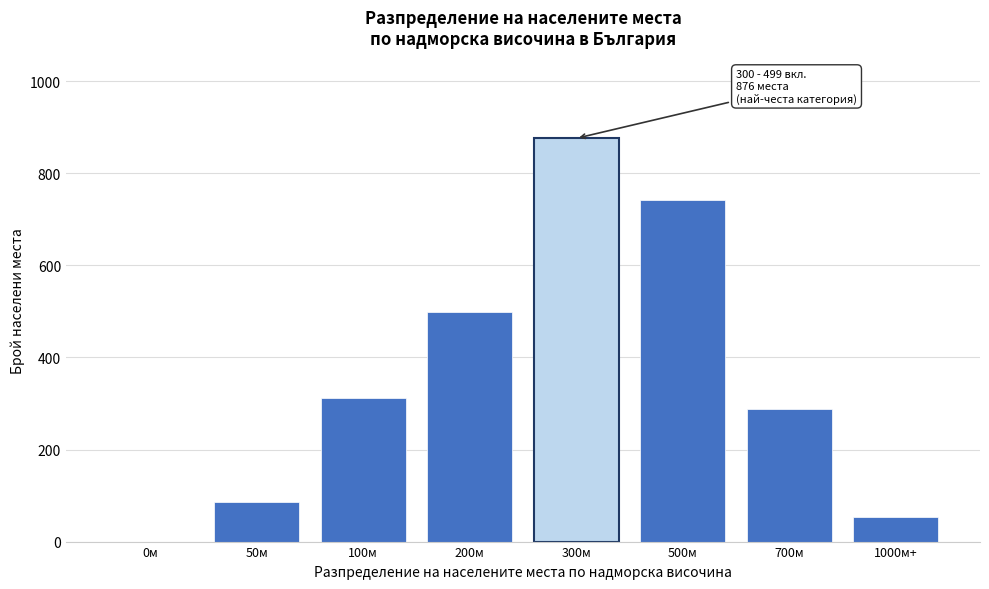

Reading left to right, list all the values displayed in this chart.

0м=0	50м=87	100м=312	200м=498	300м=876	500м=743	700м=289	1000м+=54